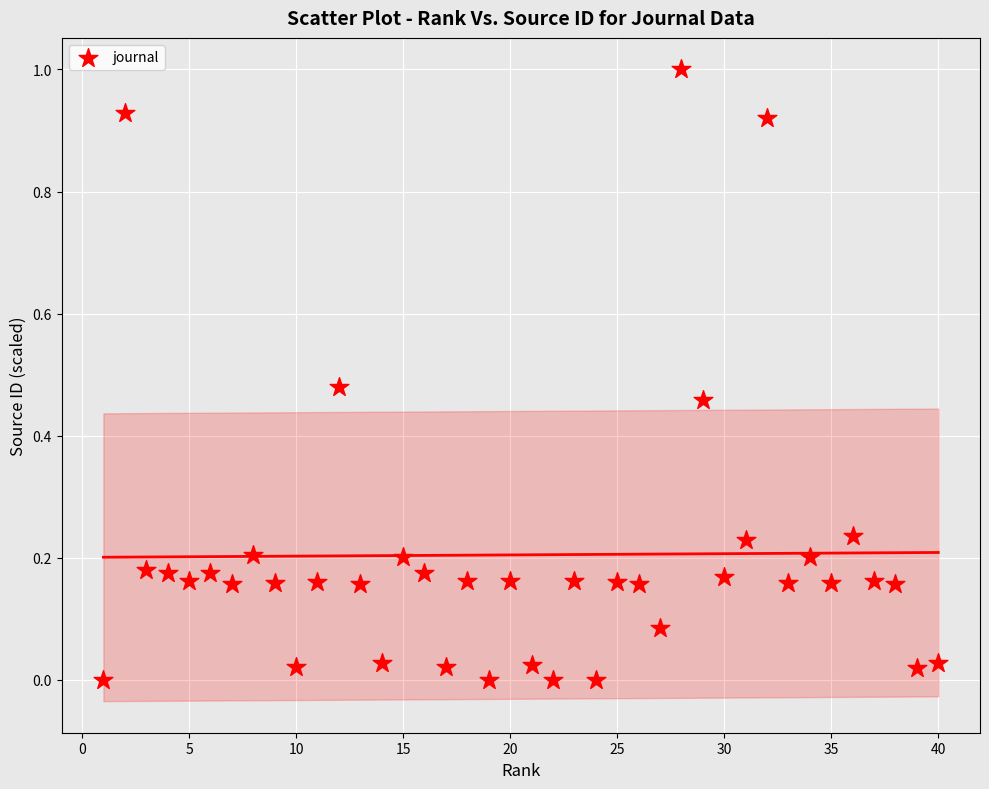

What is the range of Y values (max minus min)?

1.0